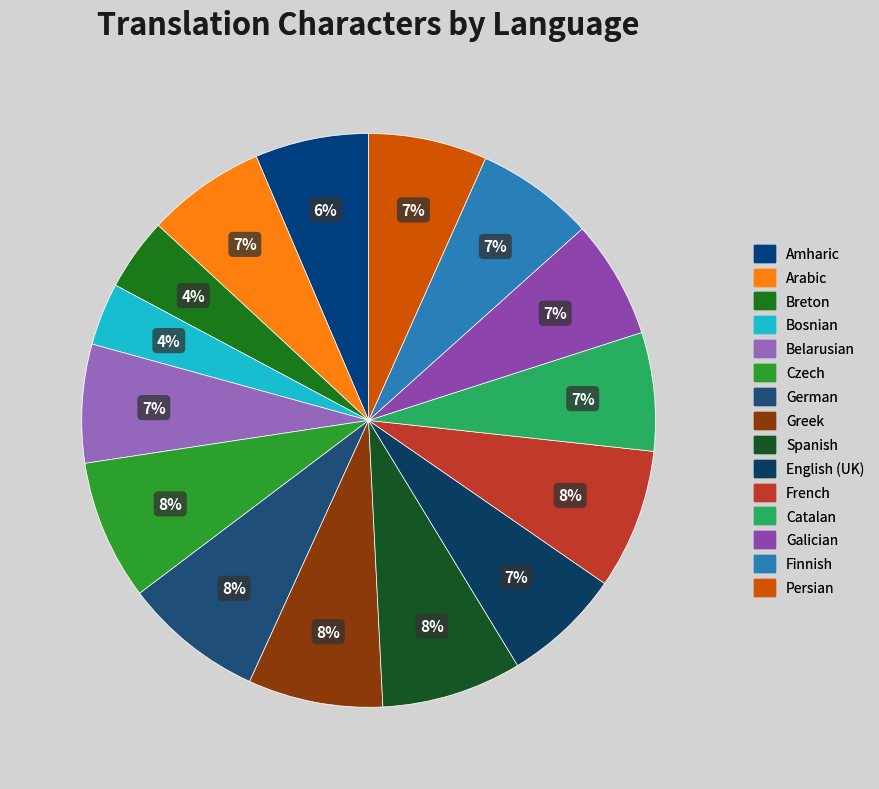

Is French the majority of the pie?

No